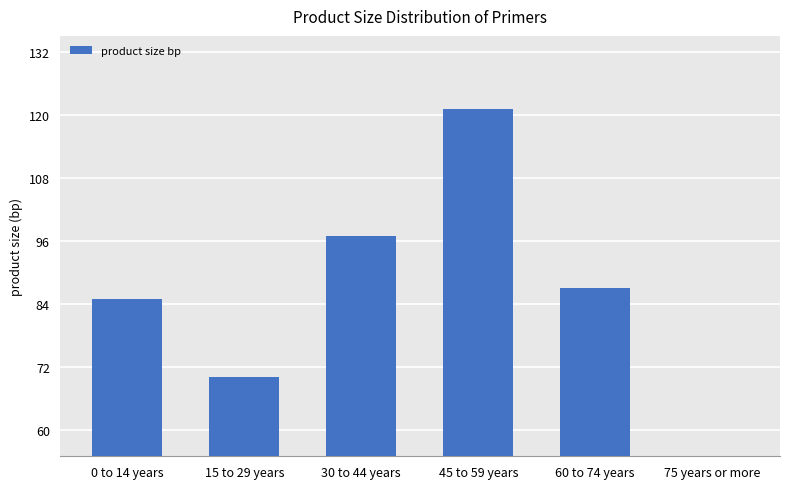

Reading left to right, what are all the values shown in this chart?

85	70	97	121	87	2